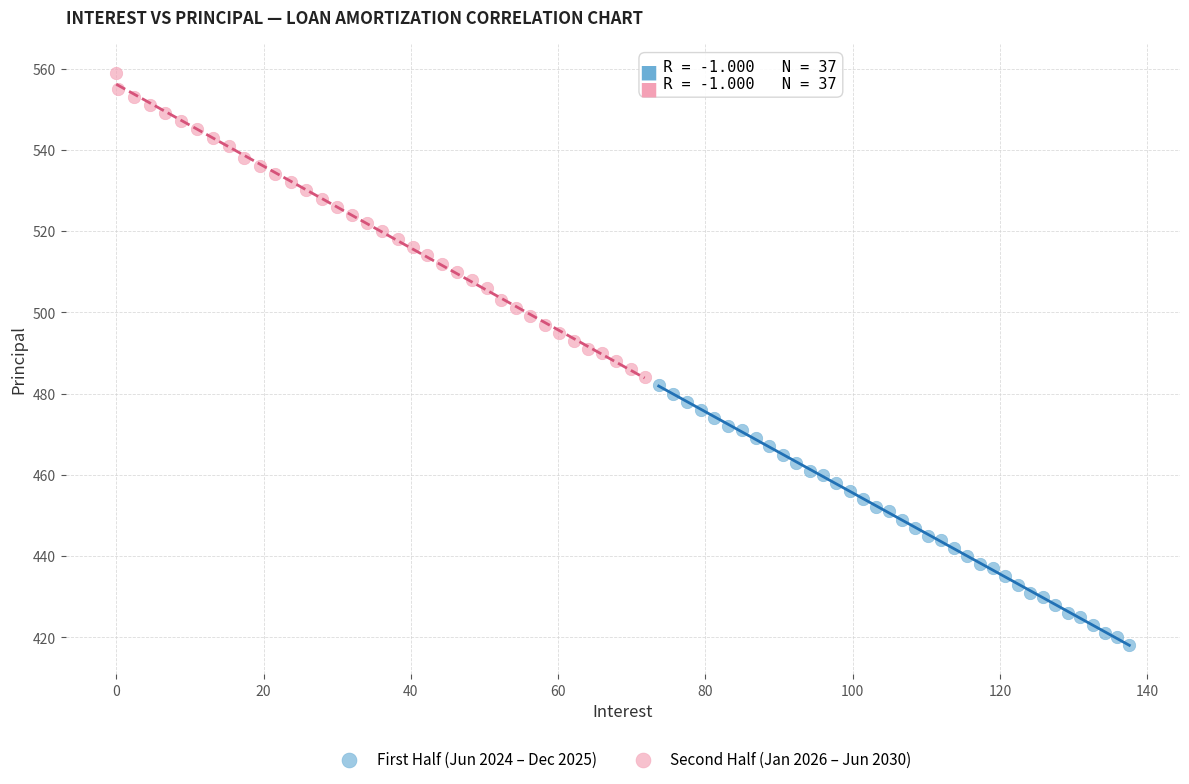

Which series reaches the minimum Y coordinate?

First Half (Jun 2024 – Dec 2025)